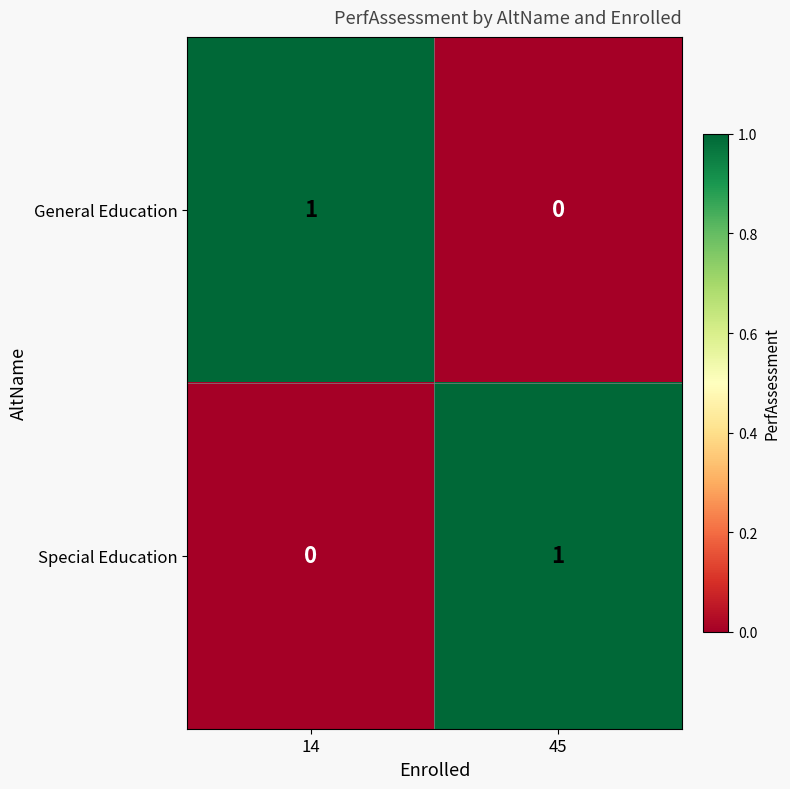

The value of Special Education at 45 is 0. True or false?

False